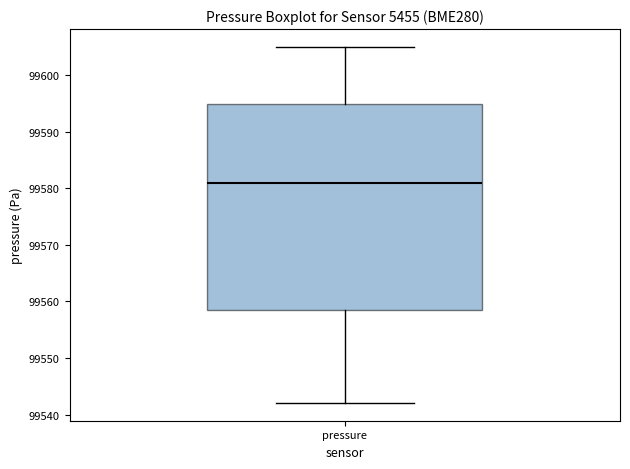

Where does the lower whisker of the box for pressure end on the y-axis? The values are not printed on the chart, so give them approximately, as read against the axis.

99542